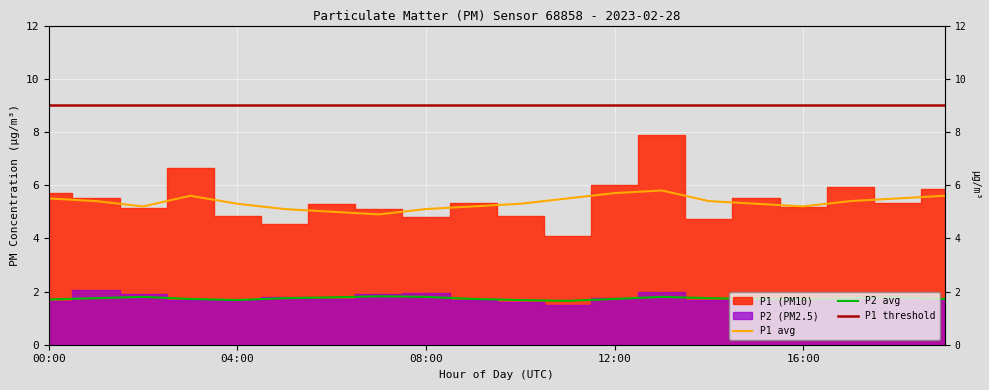

True or false: P1_smooth and P2_smooth intersect in this chart.

False